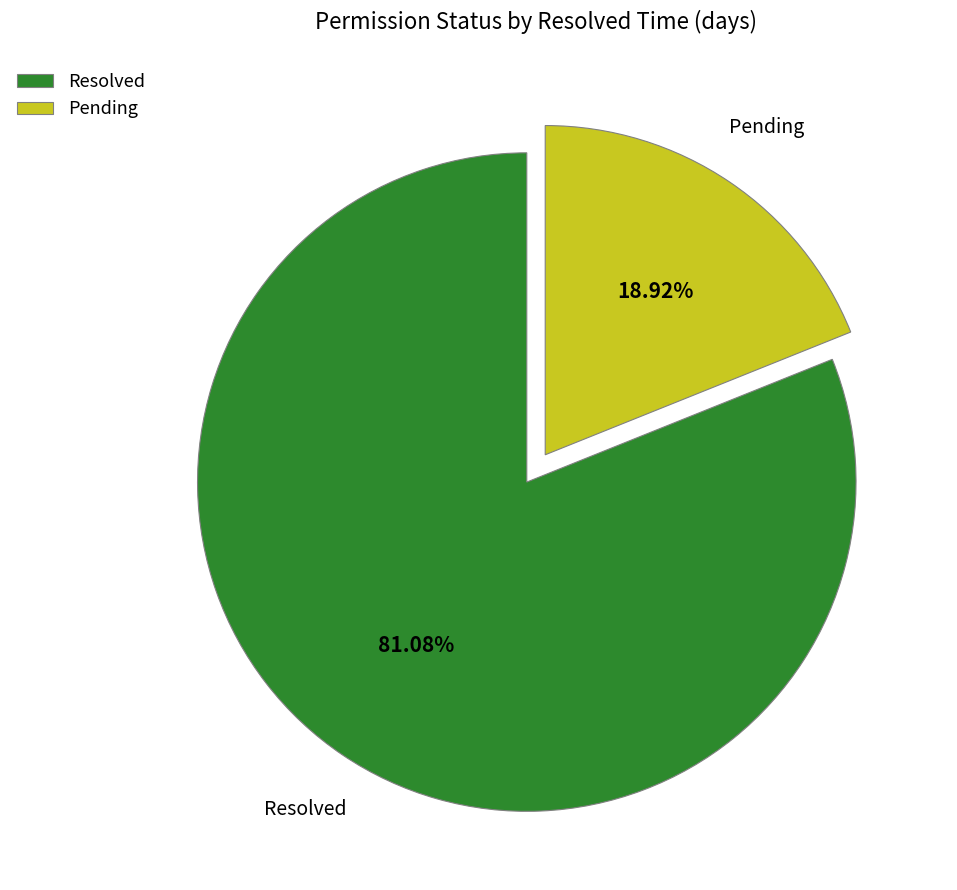

What is the largest slice in the pie chart?

Resolved